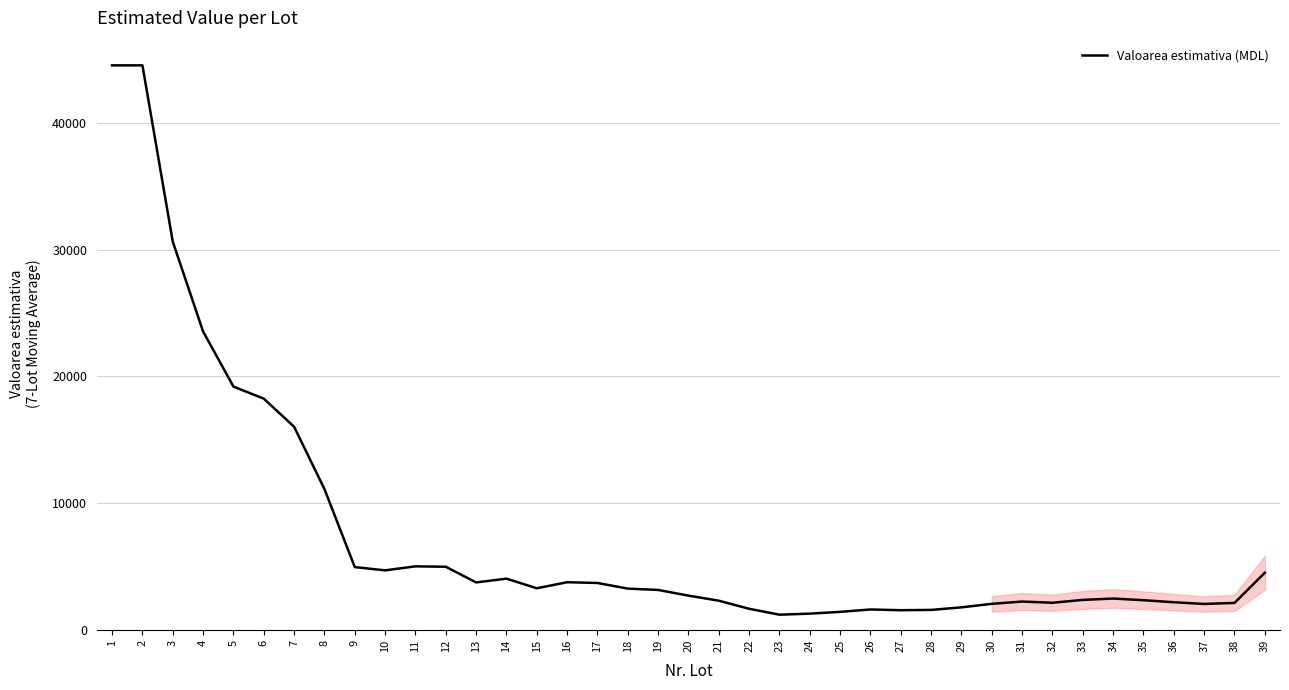

How many lines are shown in the chart?

1